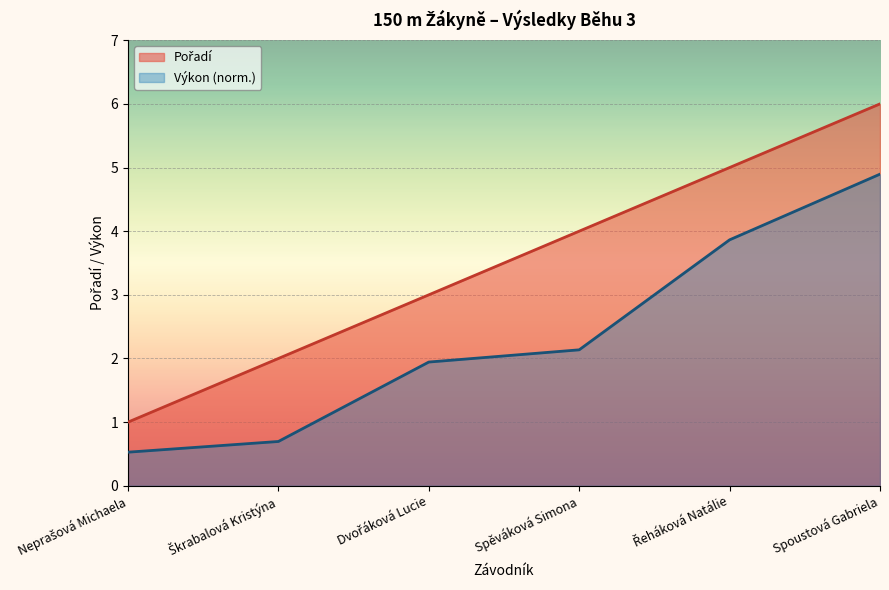

What is the sum of the values at Spěváková Simona and Řeháková Natálie?

9